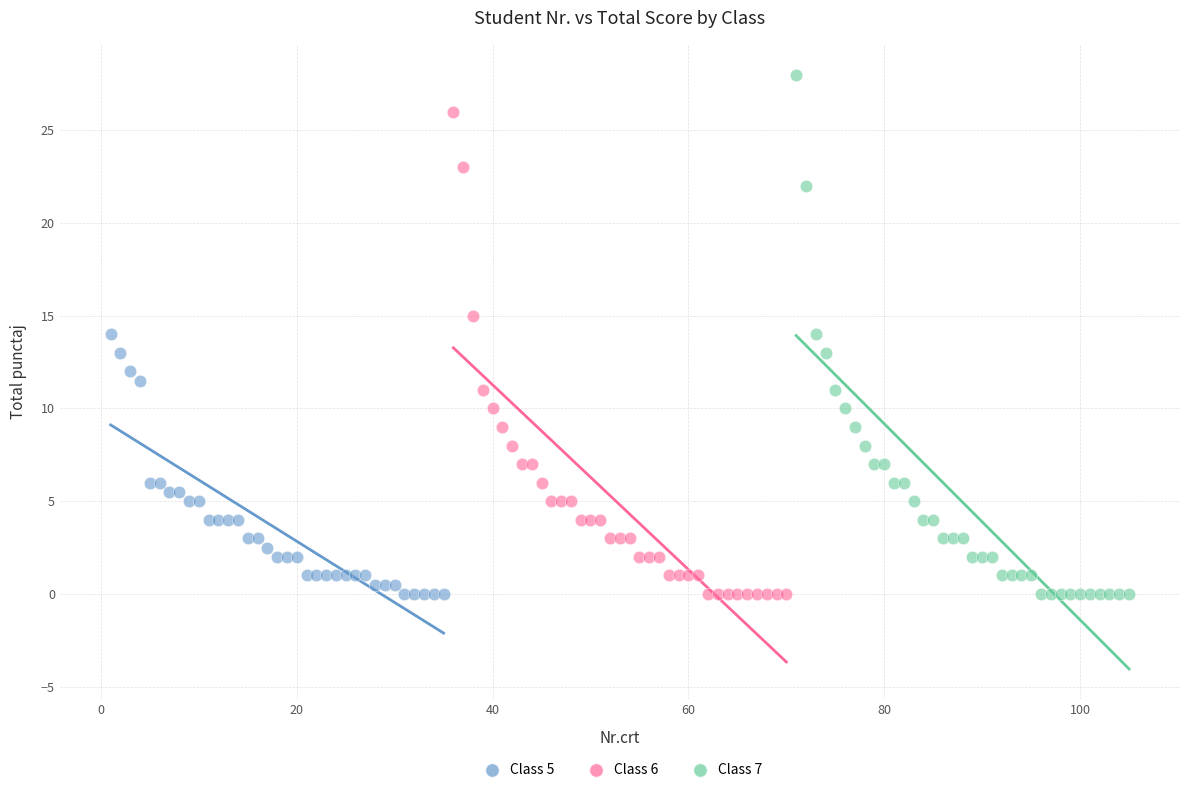

What are all the series names shown in the legend?

Class 5, Class 6, Class 7